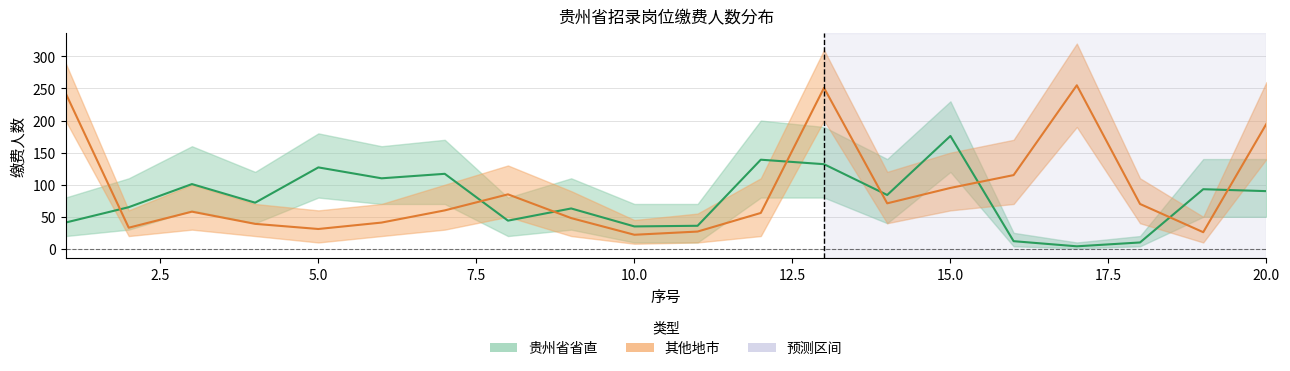

True or false: 贵州省省直 has a value of 14 at 17.

False